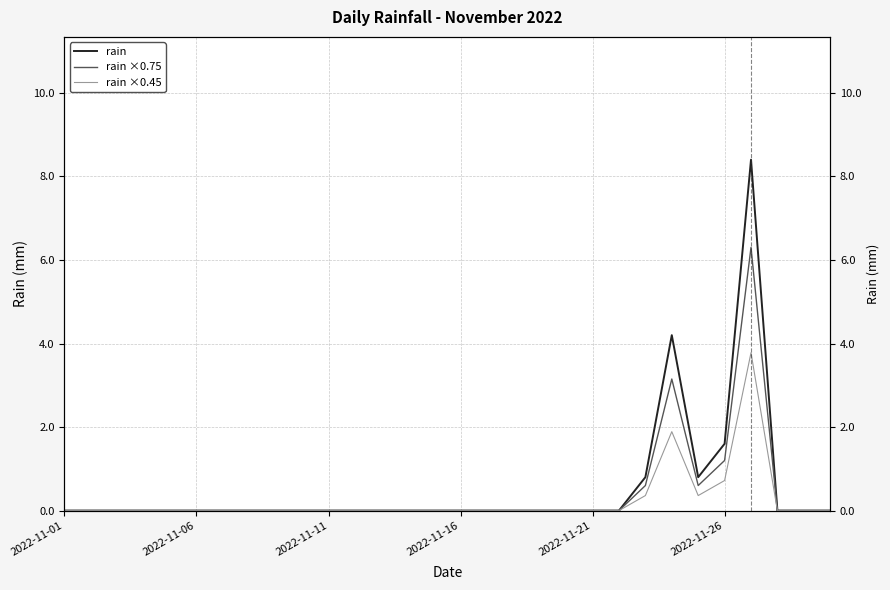

At which category does rain reach its first local valley?

24